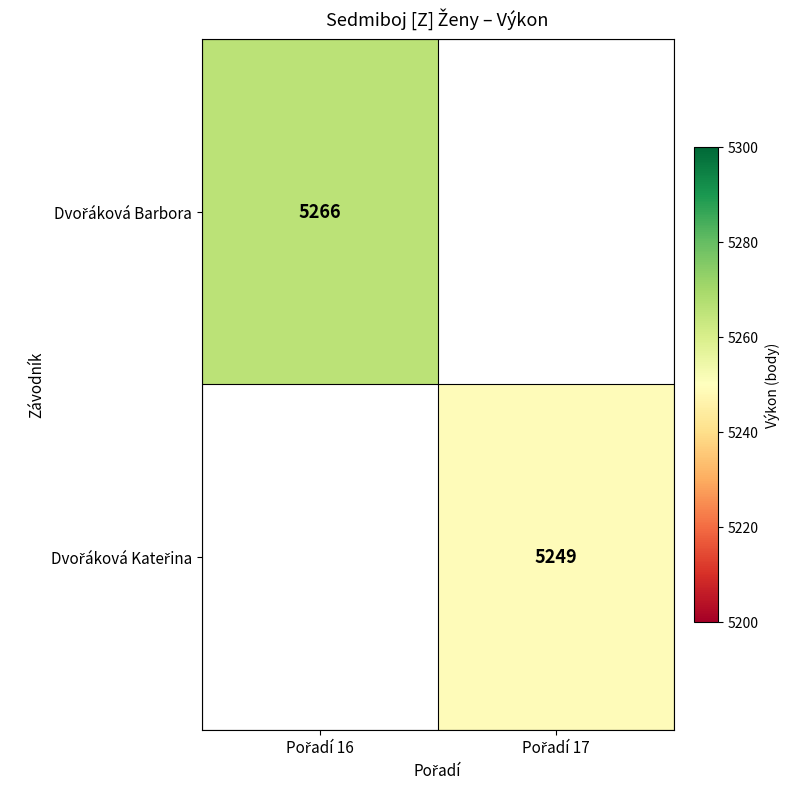

Is the value of Dvořáková Kateřina at Pořadí 17 greater than the value of Dvořáková Barbora at Pořadí 16?

No